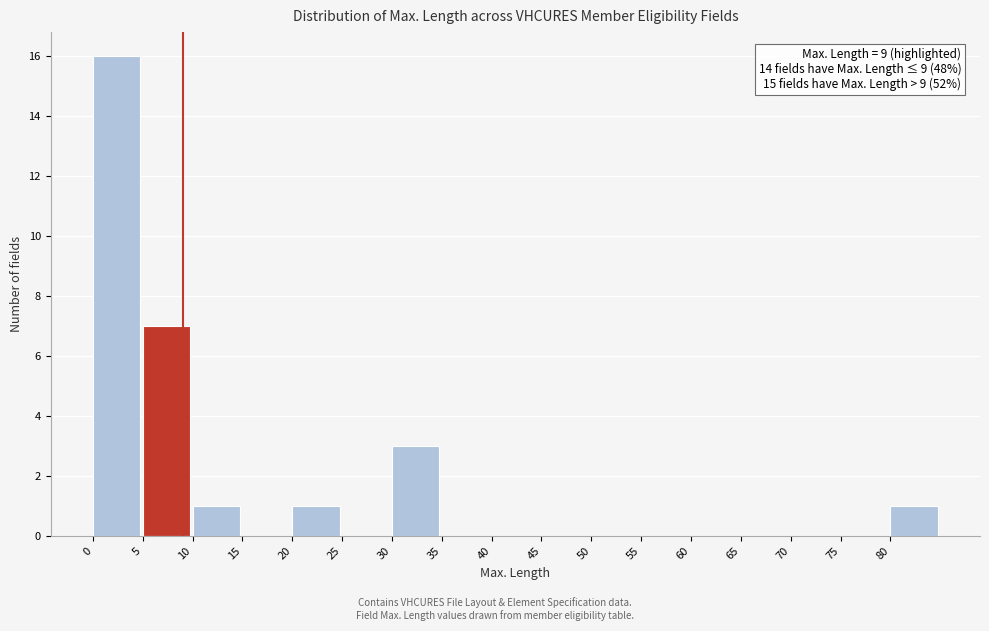

Which range on the x-axis has the tallest bar?

0 to 5